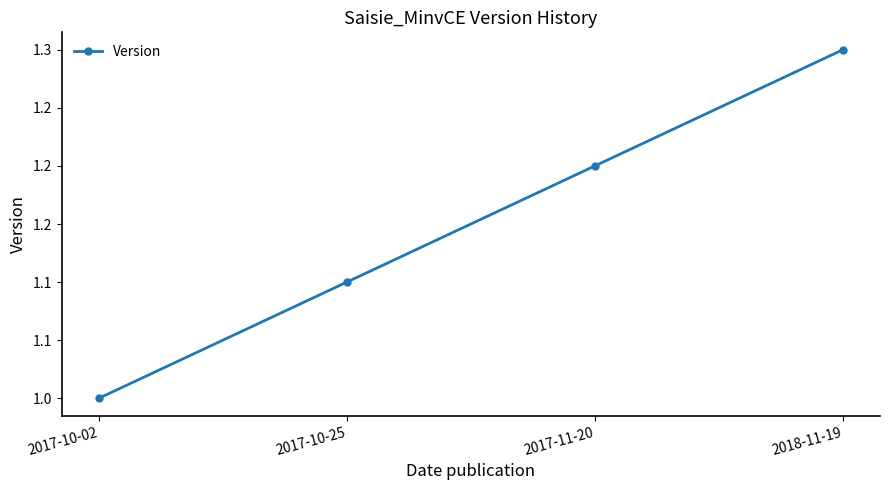

Does the chart have visible grid lines?

No